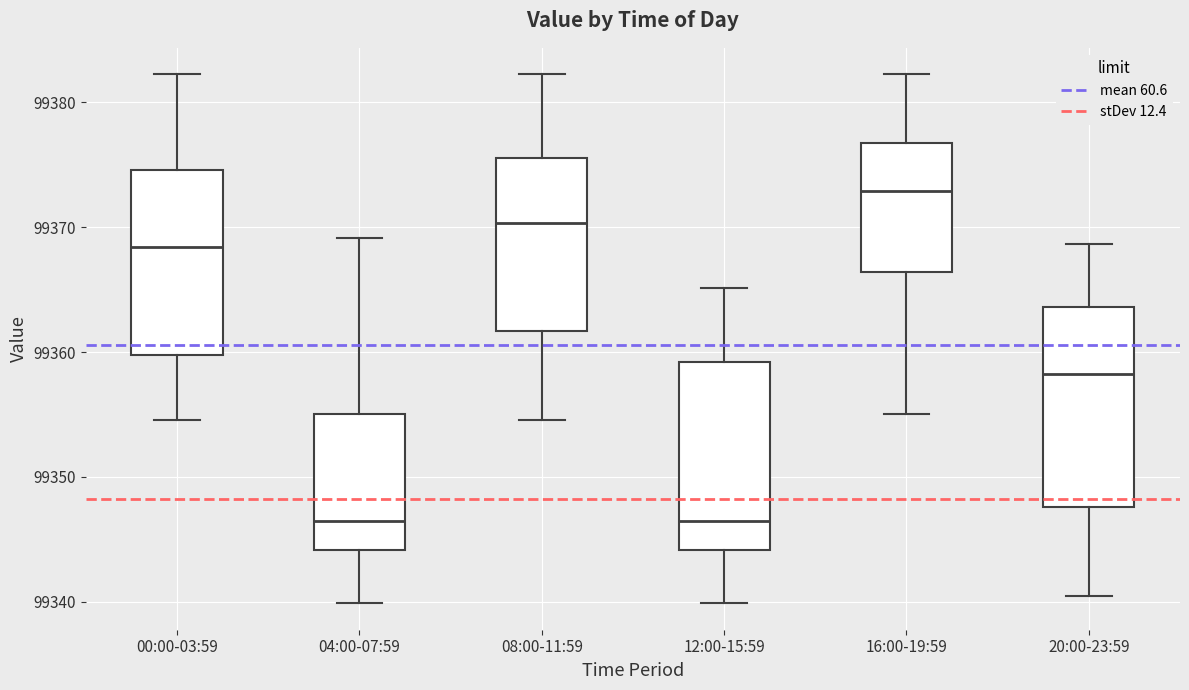

Where does the median line of the box for 08:00-11:59 sit on the y-axis? The values are not printed on the chart, so give them approximately, as read against the axis.

99370